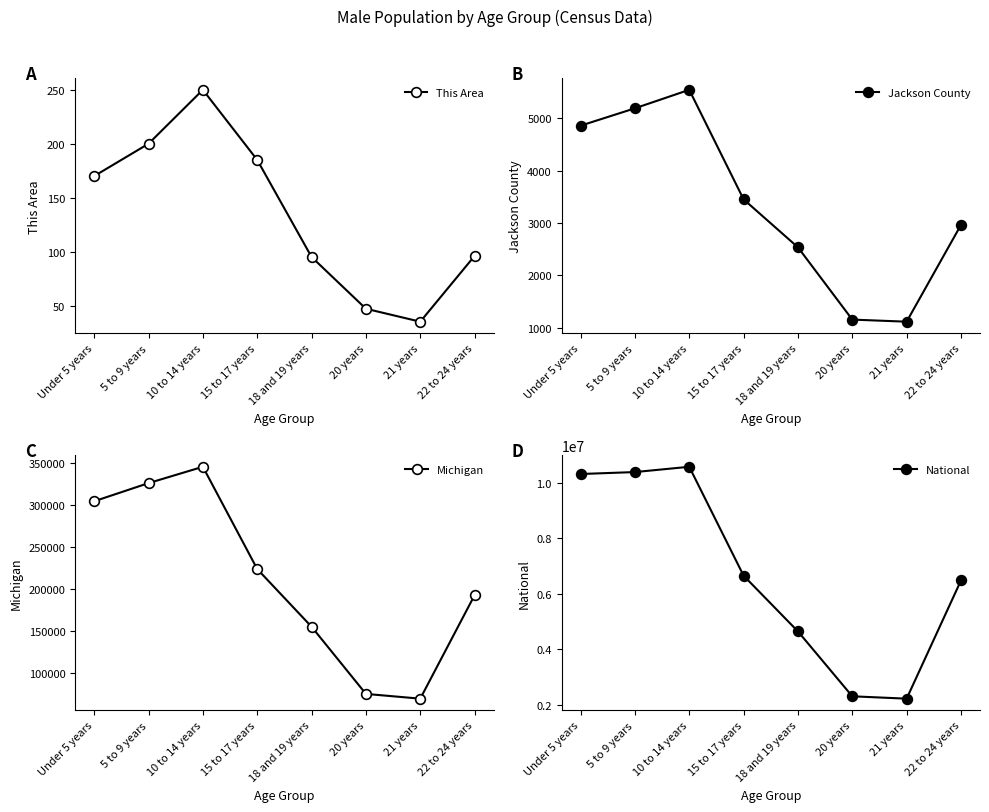

What is the difference between the maximum and minimum values in the Michigan series?

275601